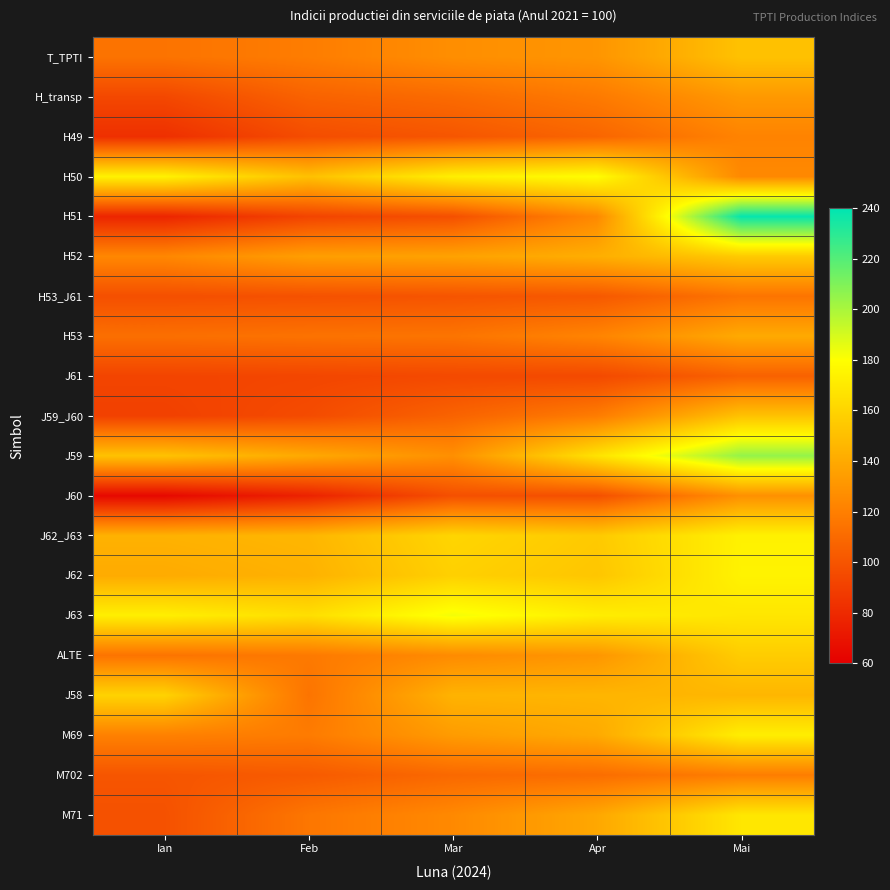

Reading right to left, what are all the values shown in this chart?

T_TPTI: Mai=151.3	Apr=130.4	Mar=127.2	Feb=118.9	Ian=114.4
H_transp: Mai=132.2	Apr=117.6	Mar=110.4	Feb=106.5	Ian=94.0
H49: Mai=121.9	Apr=107.9	Mar=100.6	Feb=96.4	Ian=82.7
H50: Mai=124.6	Apr=179.2	Mar=172.6	Feb=150.6	Ian=173.9
H51: Mai=238.5	Apr=124.7	Mar=97.7	Feb=92.3	Ian=77.8
H52: Mai=155.3	Apr=142.3	Mar=136.5	Feb=134.7	Ian=123.9
H53_J61: Mai=114.8	Apr=101.9	Mar=99.9	Feb=98.5	Ian=97.5
H53: Mai=140.2	Apr=122.4	Mar=115.0	Feb=114.1	Ian=112.5
J61: Mai=106.0	Apr=94.8	Mar=94.7	Feb=93.2	Ian=92.4
J59_J60: Mai=151.5	Apr=118.7	Mar=106.8	Feb=95.7	Ian=90.7
J59: Mai=205.0	Apr=166.8	Mar=127.8	Feb=139.7	Ian=151.5
J60: Mai=128.2	Apr=97.8	Mar=97.7	Feb=76.5	Ian=64.3
J62_J63: Mai=173.8	Apr=155.1	Mar=160.6	Feb=145.8	Ian=143.8
J62: Mai=174.4	Apr=153.3	Mar=158.2	Feb=143.8	Ian=140.8
J63: Mai=168.6	Apr=172.0	Mar=182.8	Feb=164.9	Ian=172.6
ALTE: Mai=156.4	Apr=130.8	Mar=125.7	Feb=117.3	Ian=114.5
J58: Mai=145.8	Apr=145.5	Mar=144.5	Feb=114.8	Ian=159.3
M69: Mai=172.2	Apr=140.2	Mar=133.4	Feb=118.2	Ian=120.8
M702: Mai=119.1	Apr=111.6	Mar=109.5	Feb=102.9	Ian=100.4
M71: Mai=168.7	Apr=139.0	Mar=124.8	Feb=115.9	Ian=98.4